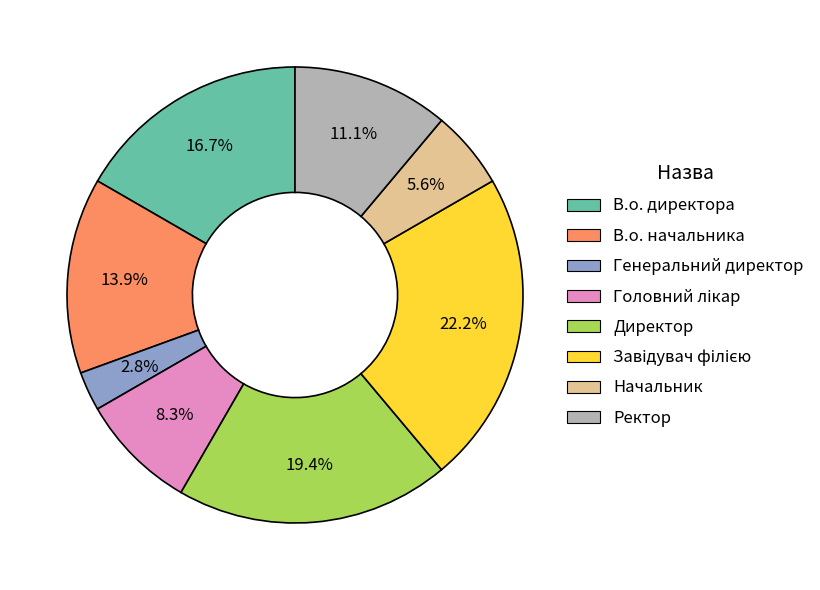

Which slice is the smallest?

Генеральний директор